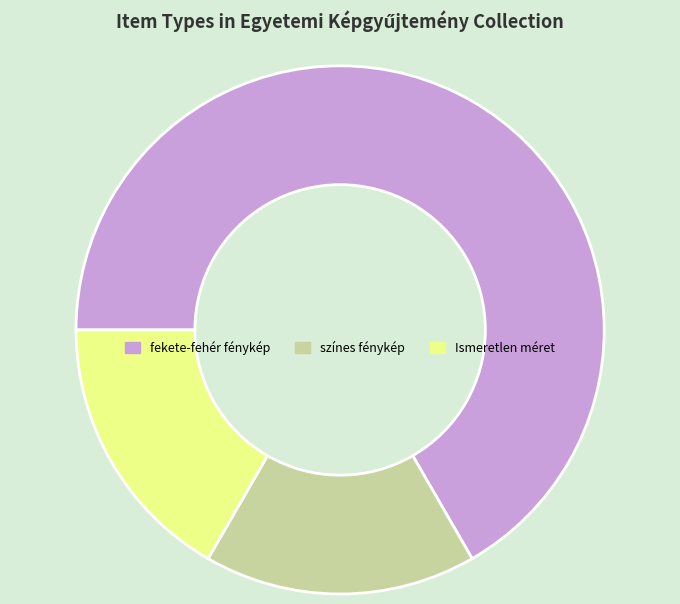

How many slices are in this pie chart?

3